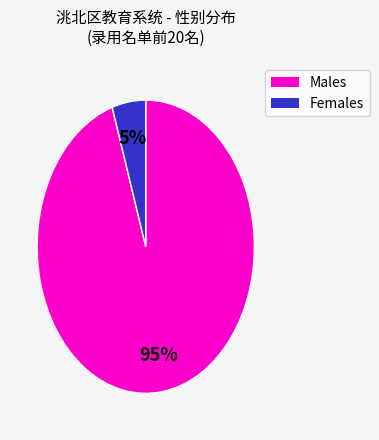

Is the sum of Males and Females greater than half?

Yes